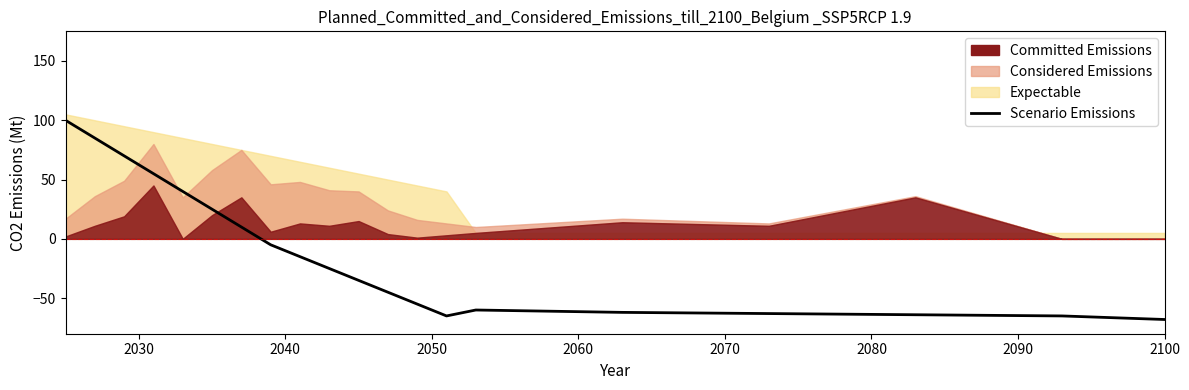

How many lines are shown in the chart?

1